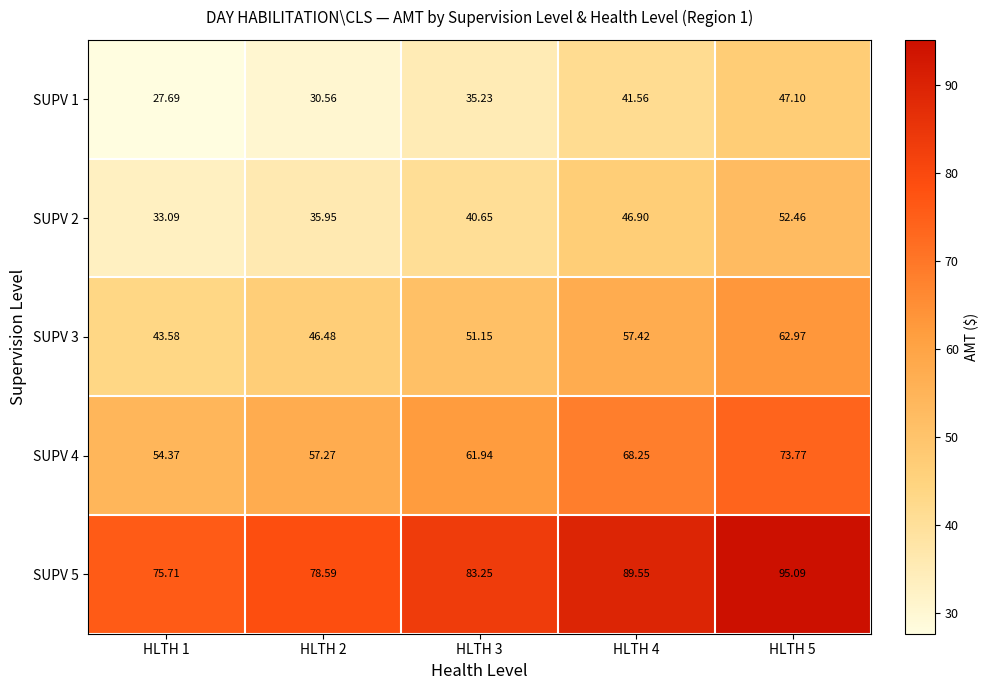

Is the value of SUPV 1 at HLTH 2 greater than the value of SUPV 4 at HLTH 4?

No